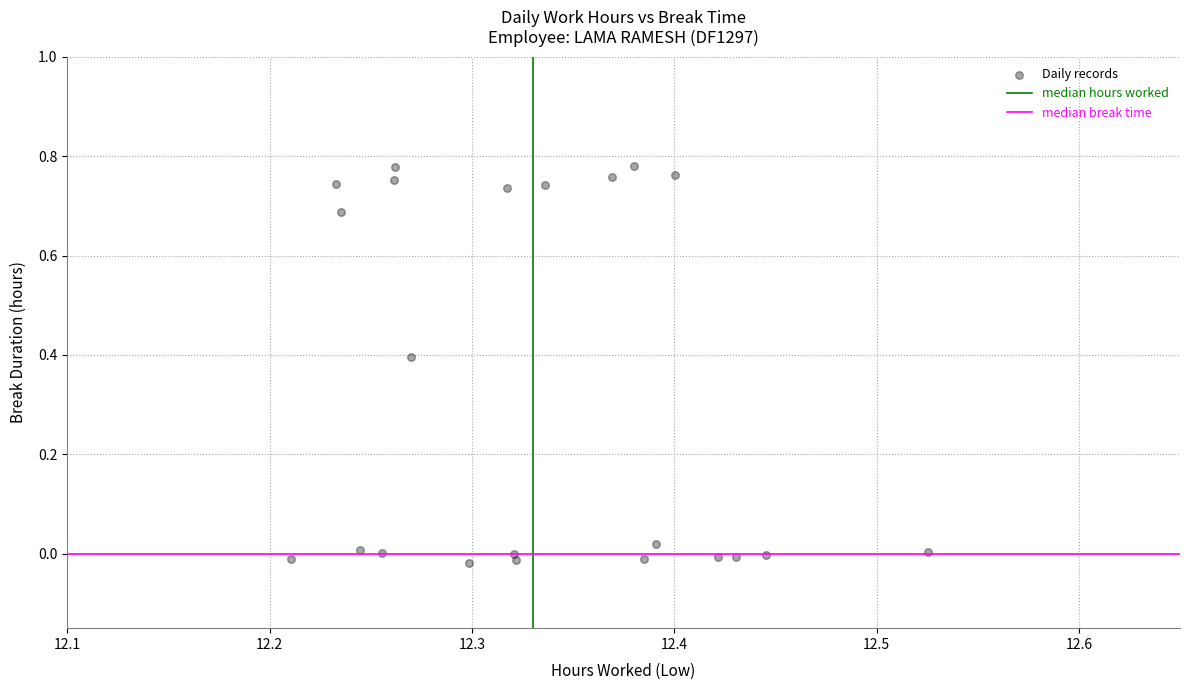

What is the range of X values (max minus min)?

0.3